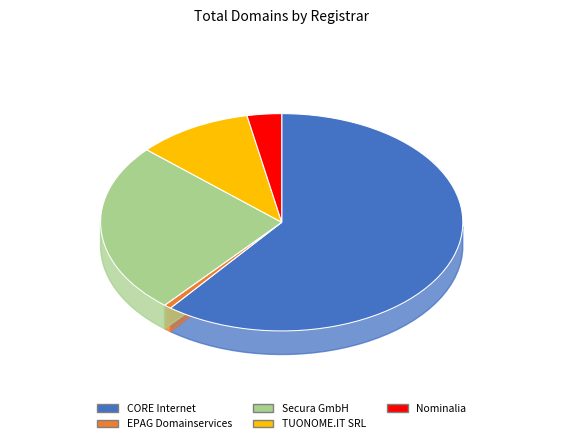

To the nearest percent, what is the average slice percentage?

20%